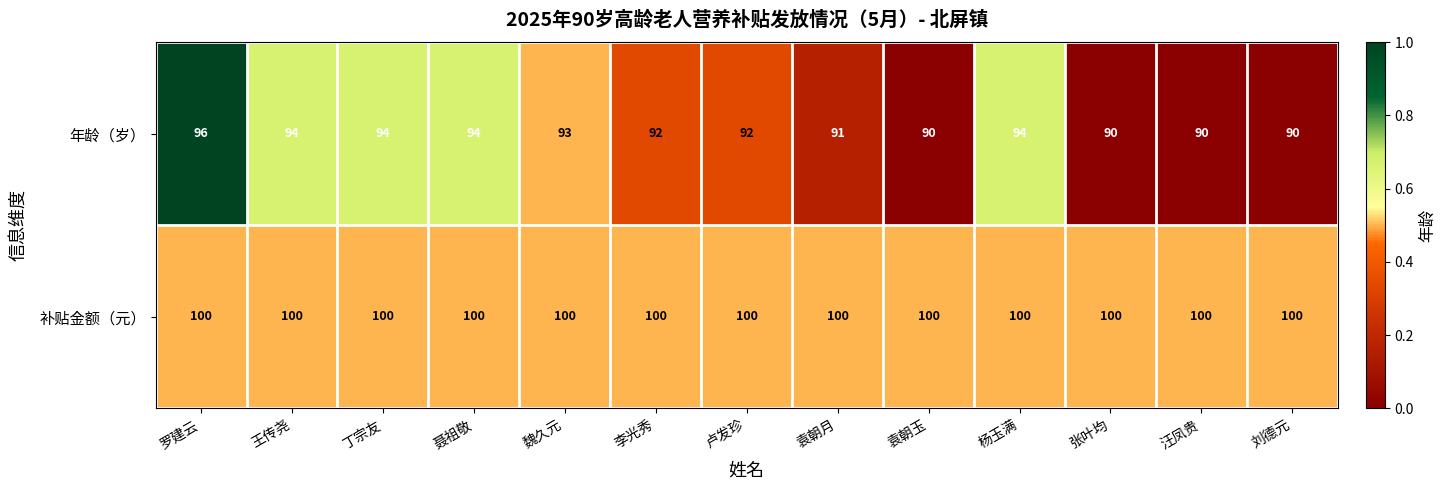

Rank the series by their average value, from lowest to highest.

年龄（岁）, 补贴金额（元）